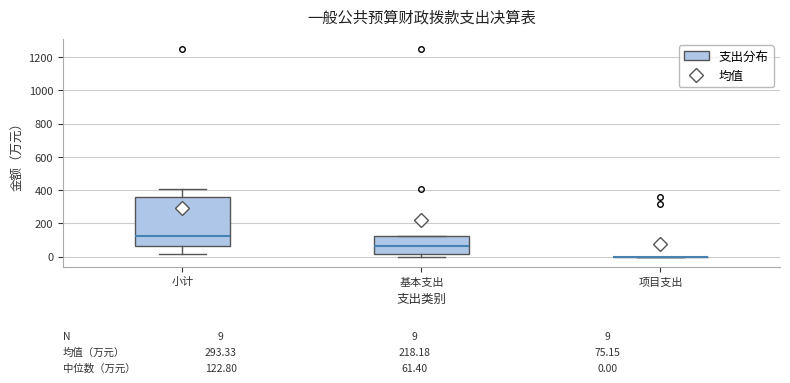

Which box is the tallest, from its lower edge to its upper edge?

小计